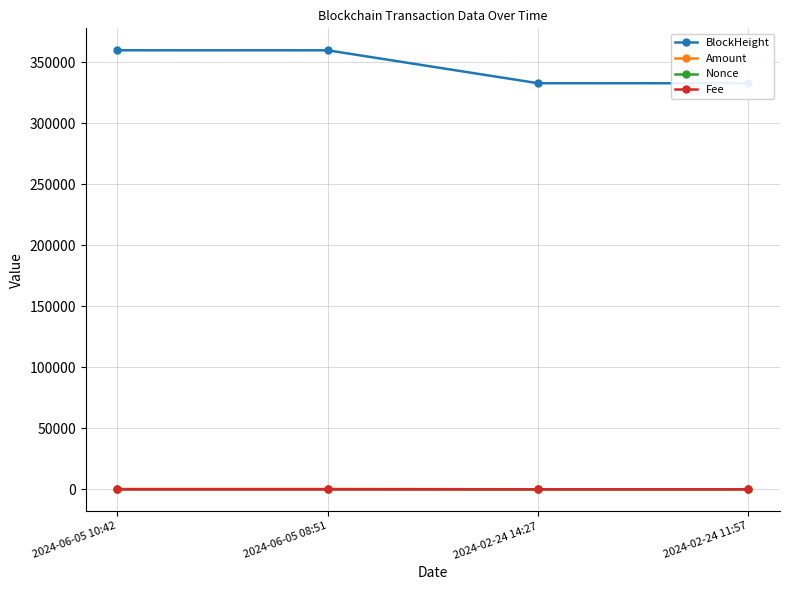

At which label is Amount closest to 167?

2024-02-24 11:57